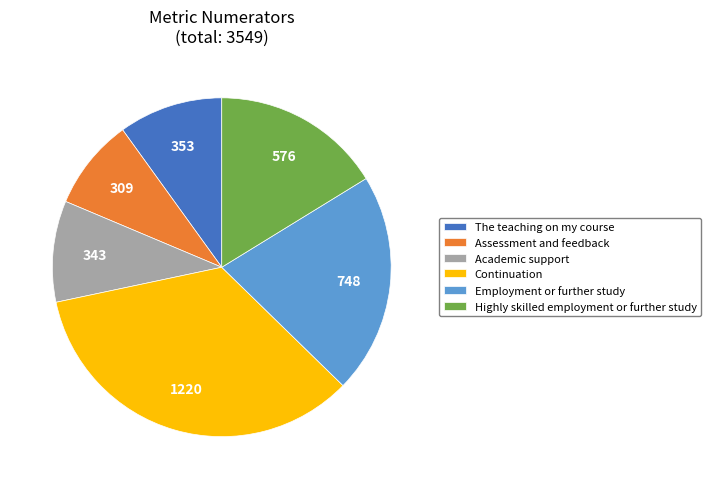

Between Continuation and The teaching on my course, which is larger?

Continuation